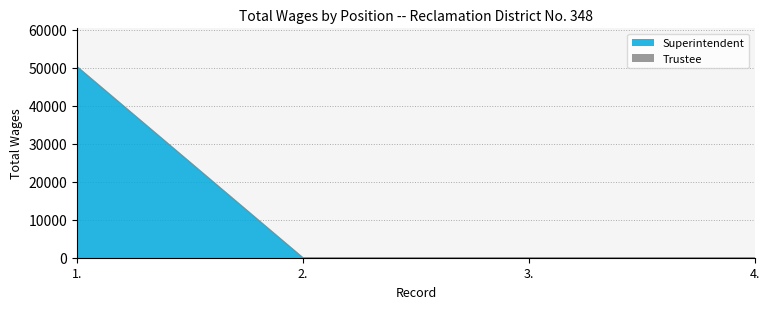

Which label corresponds to the largest value in the chart?

1.